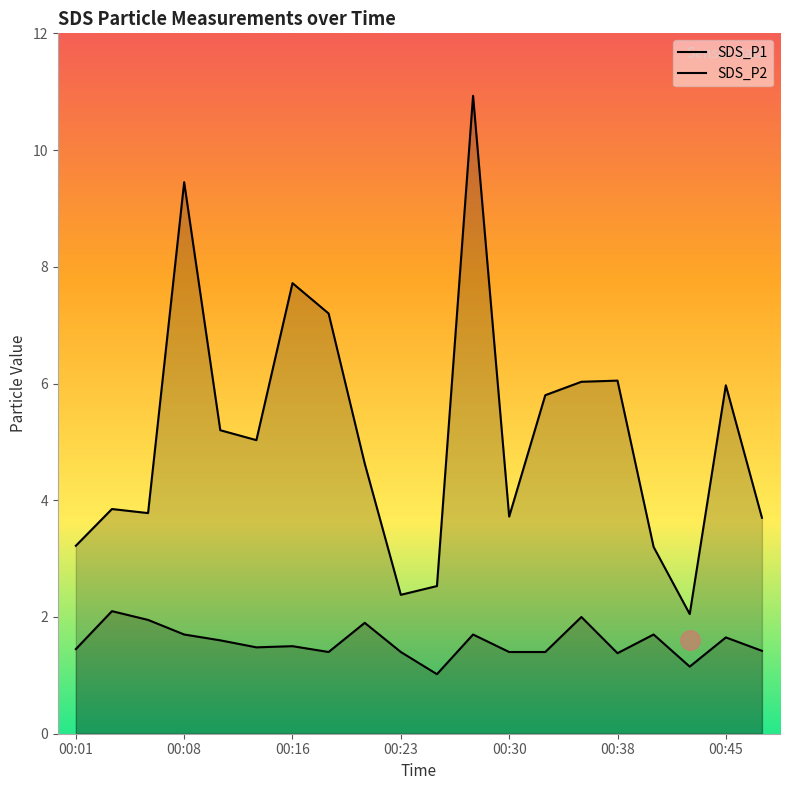

What is the value of the SDS_P1 point at the 13th from the left?

3.7